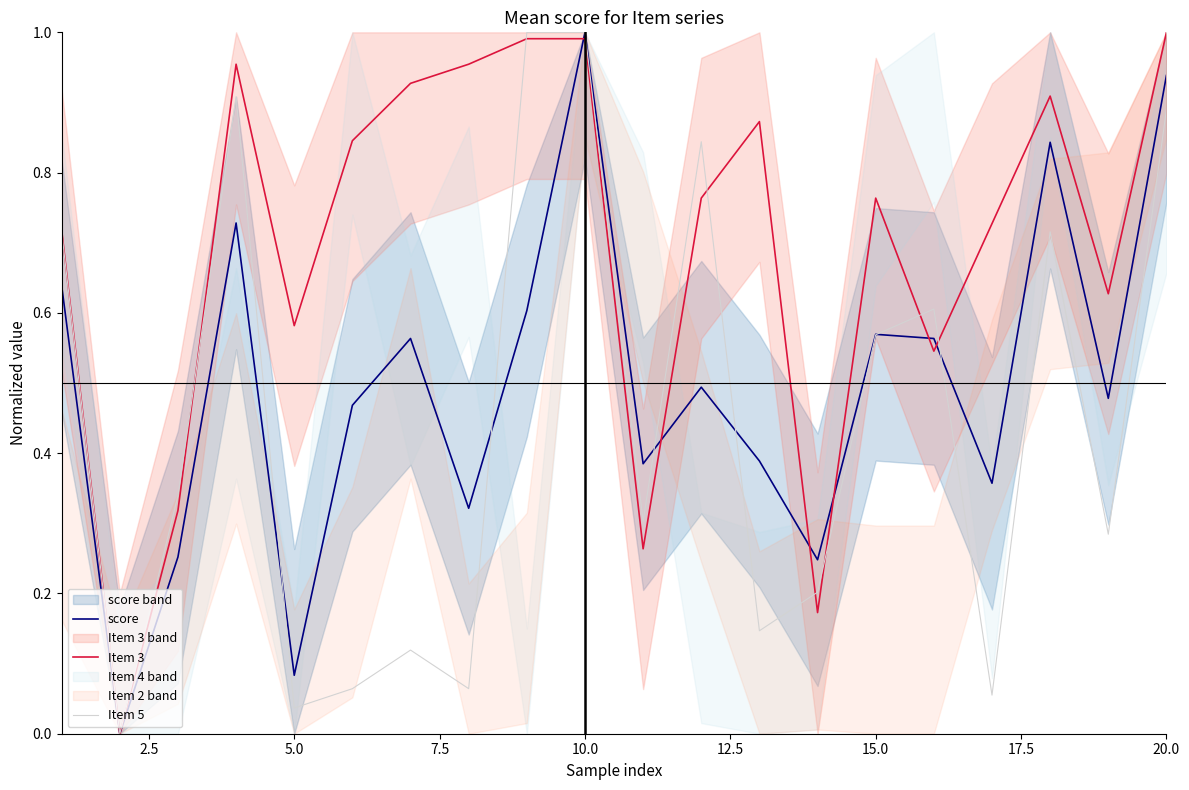

Is this an area chart (filled region under the line)?

No